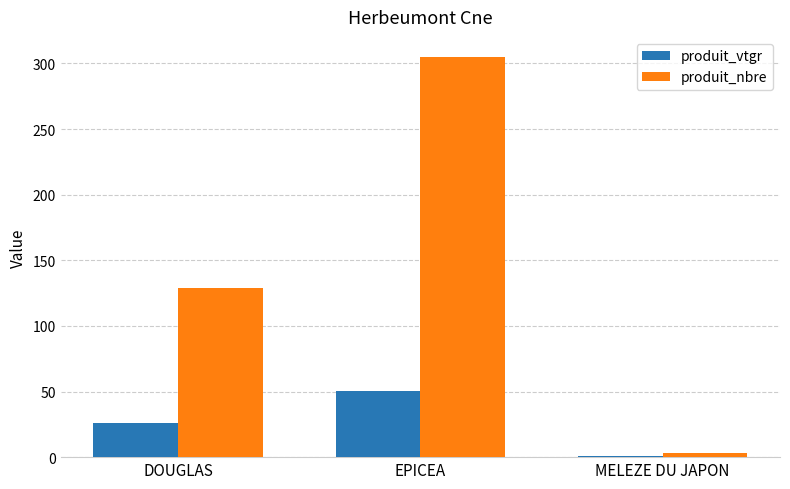

Count the number of categories in the chart.

3